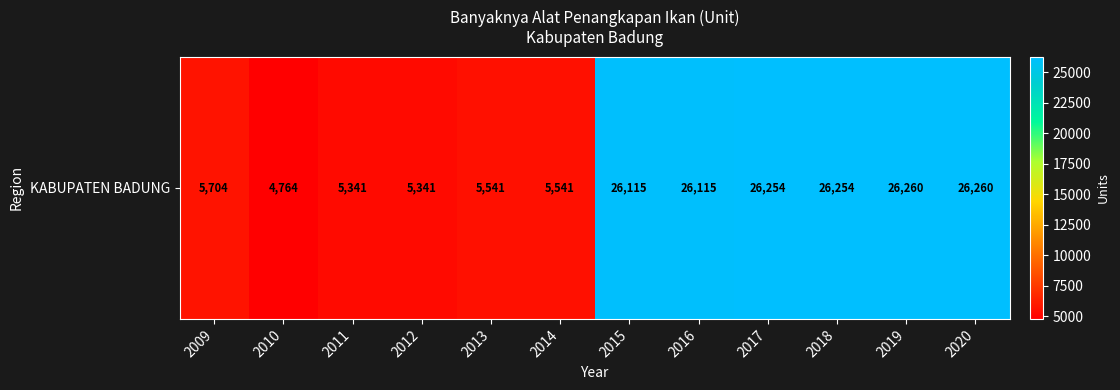

Read the value at 2011.

5341